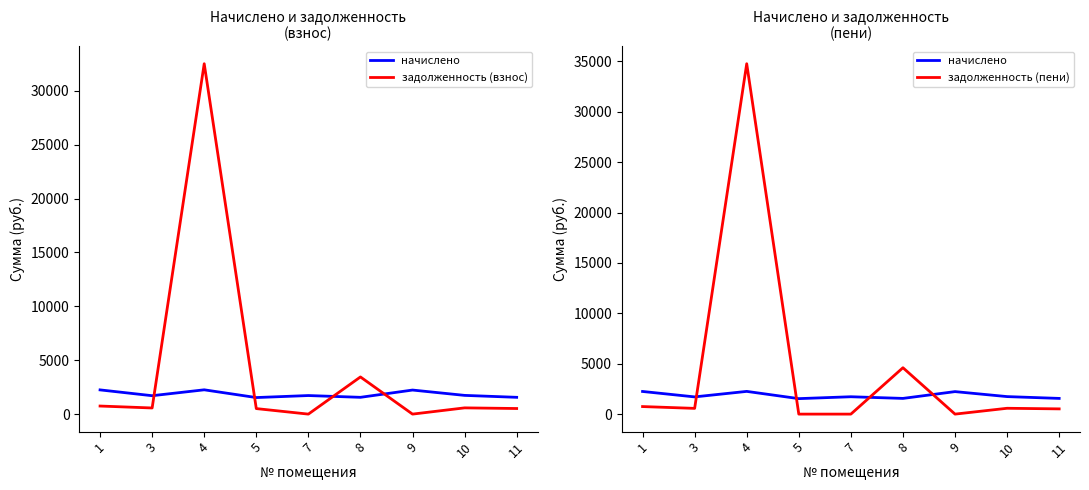

Between 4 and 8, which series saw the biggest shift?

задолженность (пени)